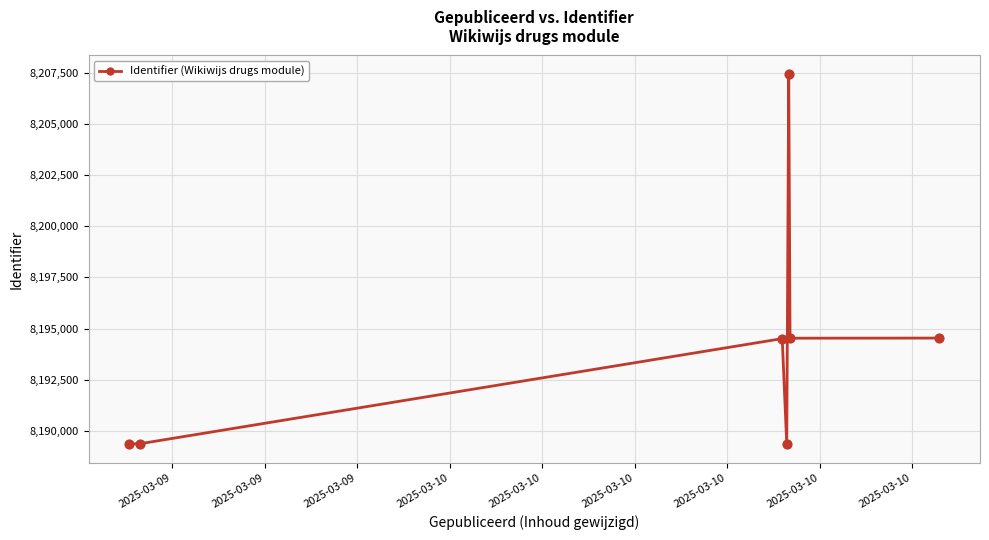

What is the minimum value shown in the chart?

8189351